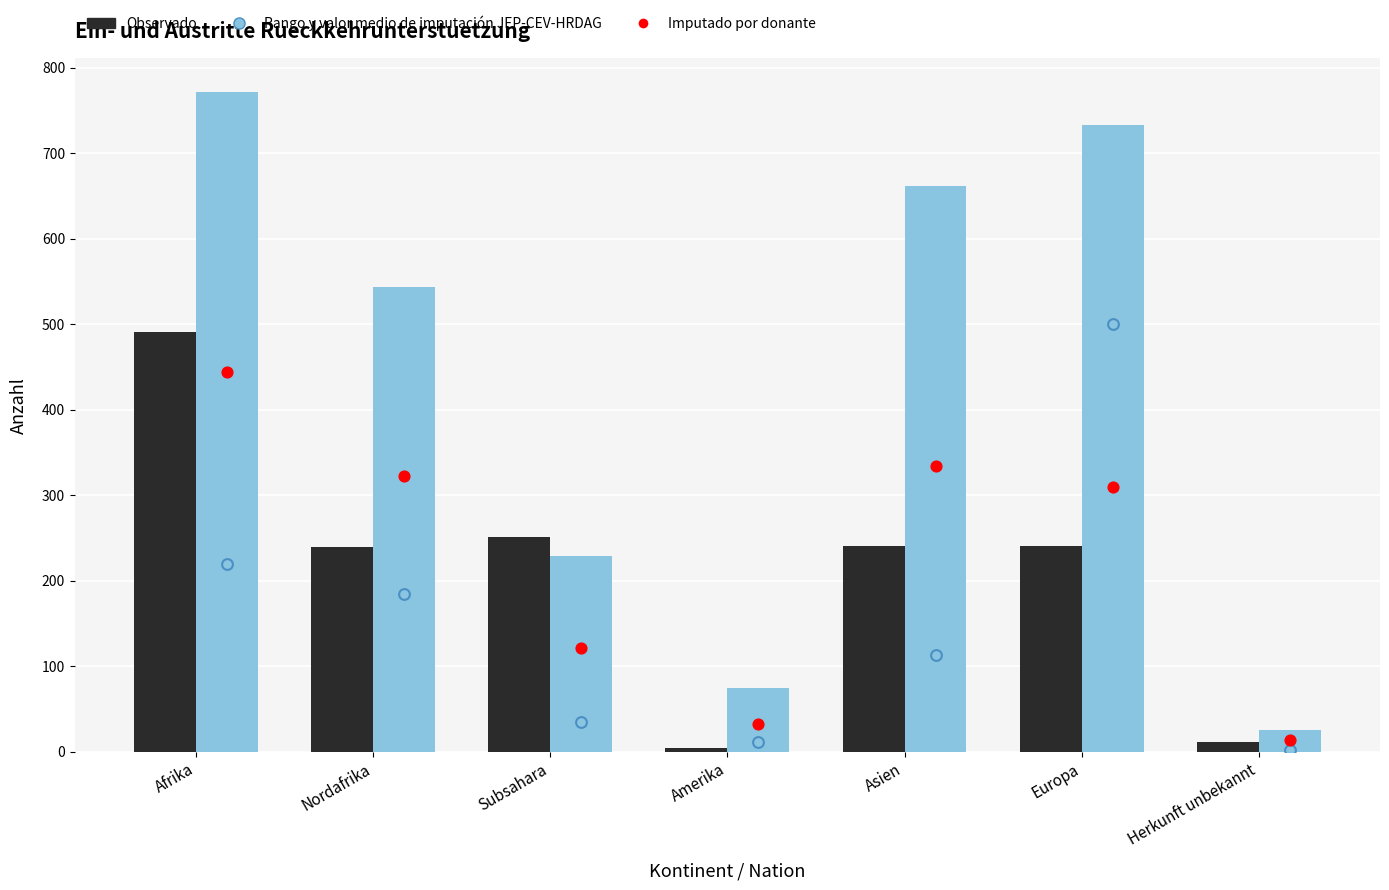

What are all the series names shown in the legend?

Observado, Rango y valor medio de imputación JEP-CEV-HRDAG, Imputado por donante